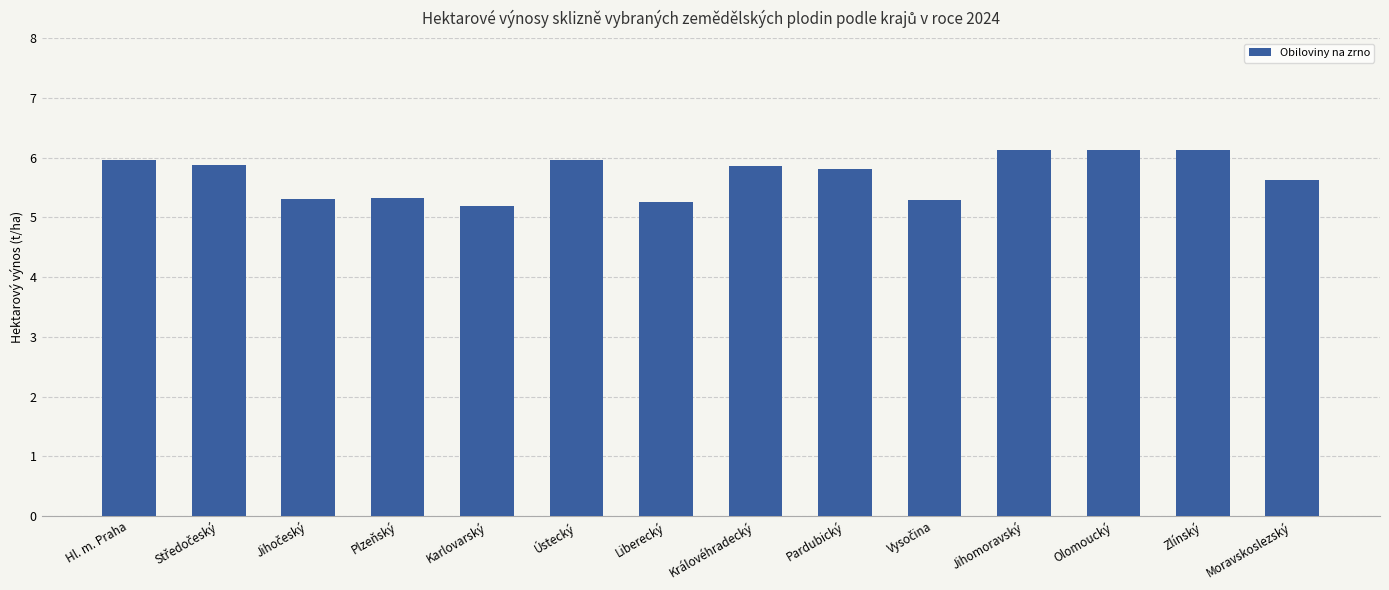

What is the change in value from Olomoucký to Moravskoslezský?

-0.5